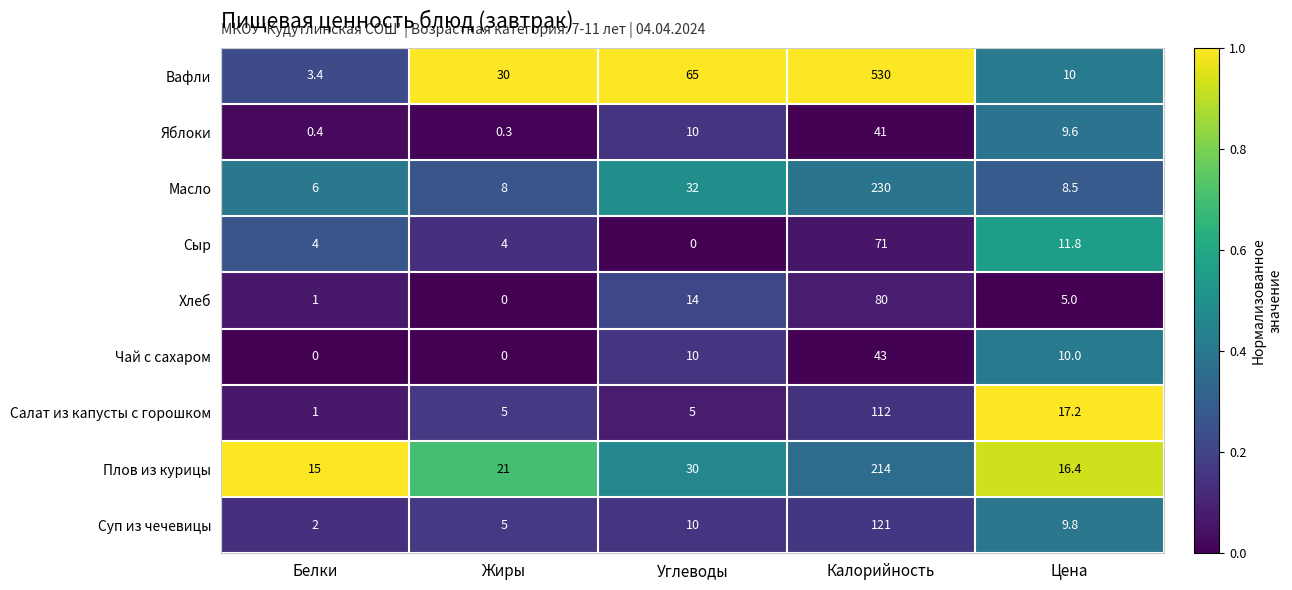

Between Углеводы and Калорийность, which series saw the biggest shift?

Вафли